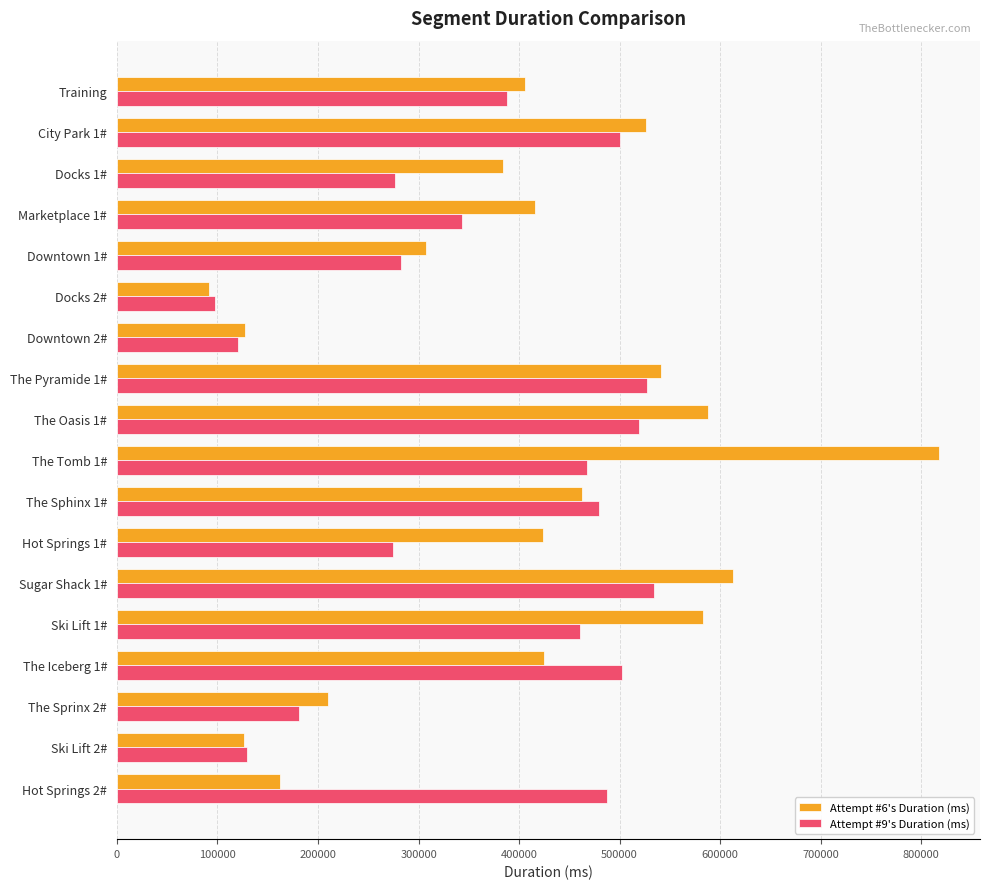

Which series has the largest total across all categories?

Attempt #6's Duration (ms)